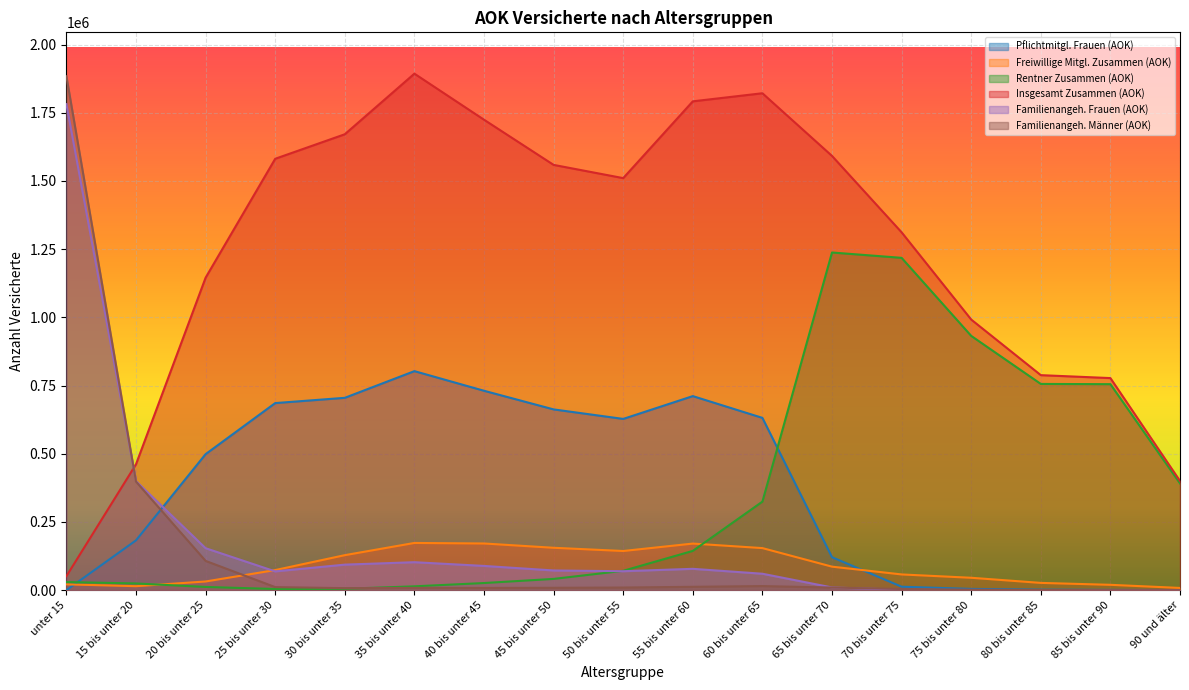

The value of Familienangeh. Männer (AOK) at 40 bis unter 45 is 12340. True or false?

False